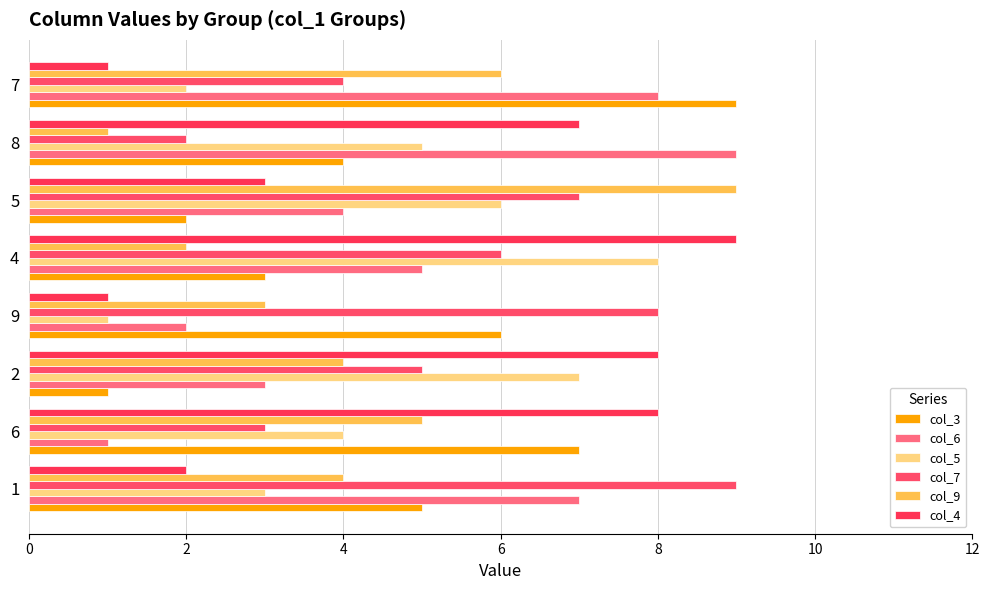

How many values in the col_5 series are below 5?

4